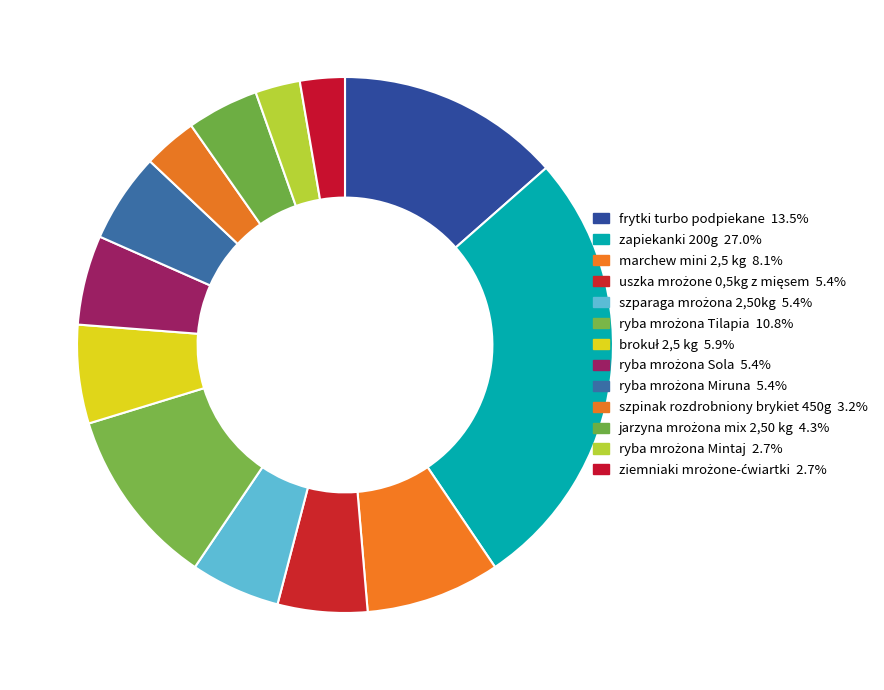

Rank the categories by value from highest to lowest.

zapiekanki 200g, frytki turbo podpiekane, ryba mrożona Tilapia, marchew mini 2,5 kg, brokuł 2,5 kg, uszka mrożone 0,5kg z mięsem, szparaga mrożona 2,50kg, ryba mrożona Sola, ryba mrożona Miruna, jarzyna mrożona mix 2,50 kg, szpinak rozdrobniony brykiet 450g, ryba mrożona Mintaj, ziemniaki mrożone-ćwiartki